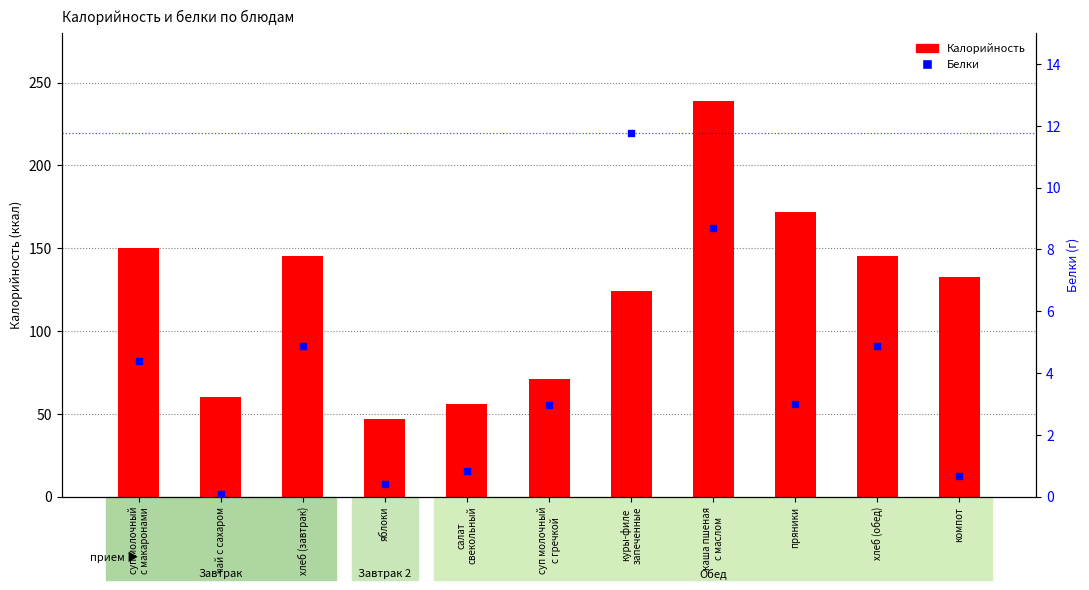

Which series has the largest Y range (max minus min)?

Калорийность